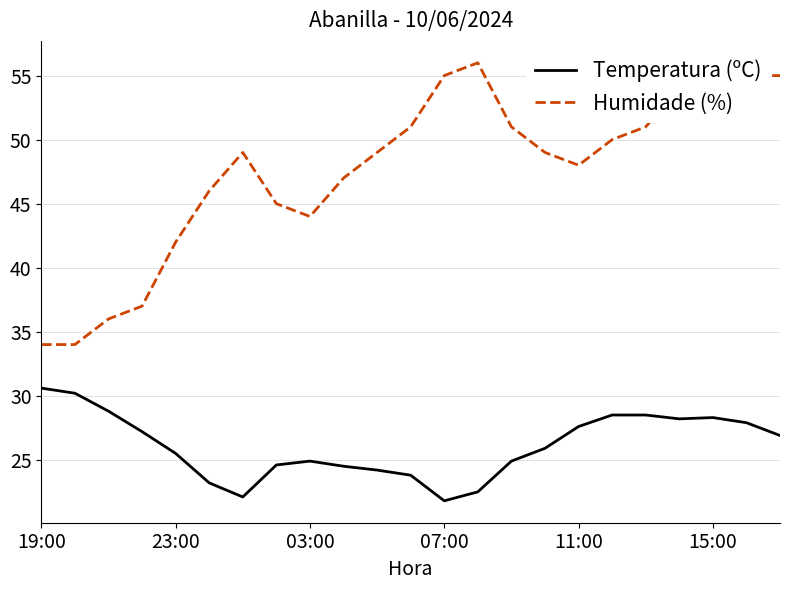

Which series has the largest total across all categories?

Humidade (%)